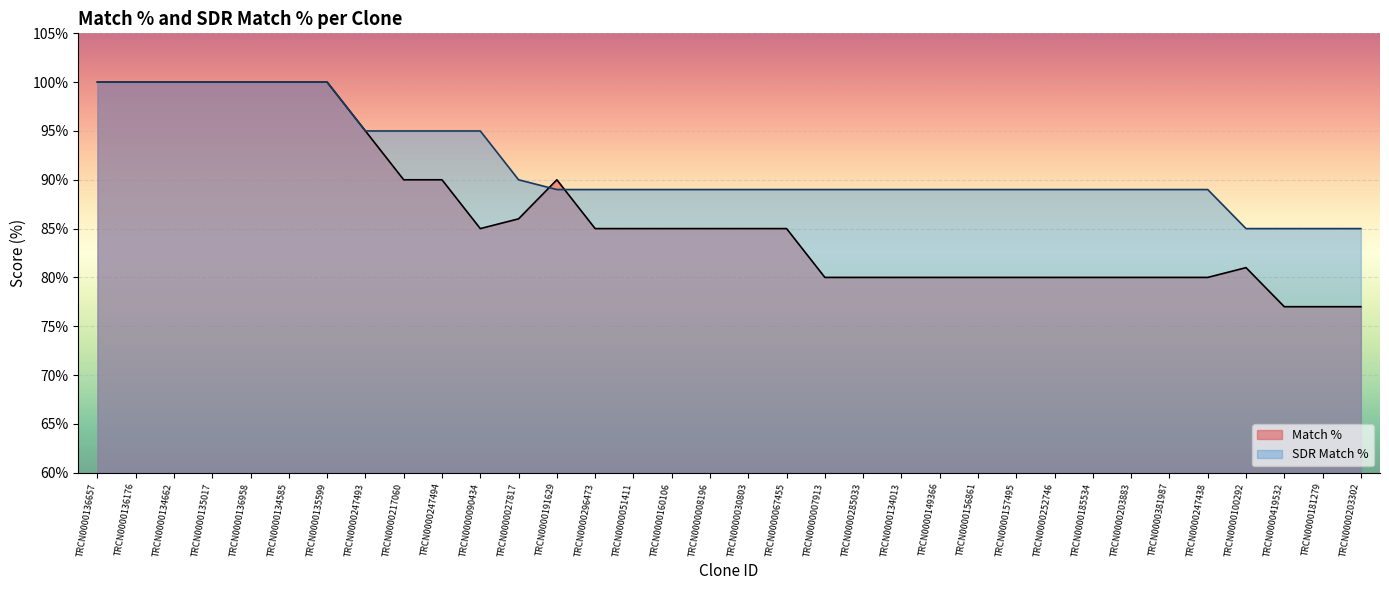

What is the label of the 5th point from the right?

TRCN0000247438